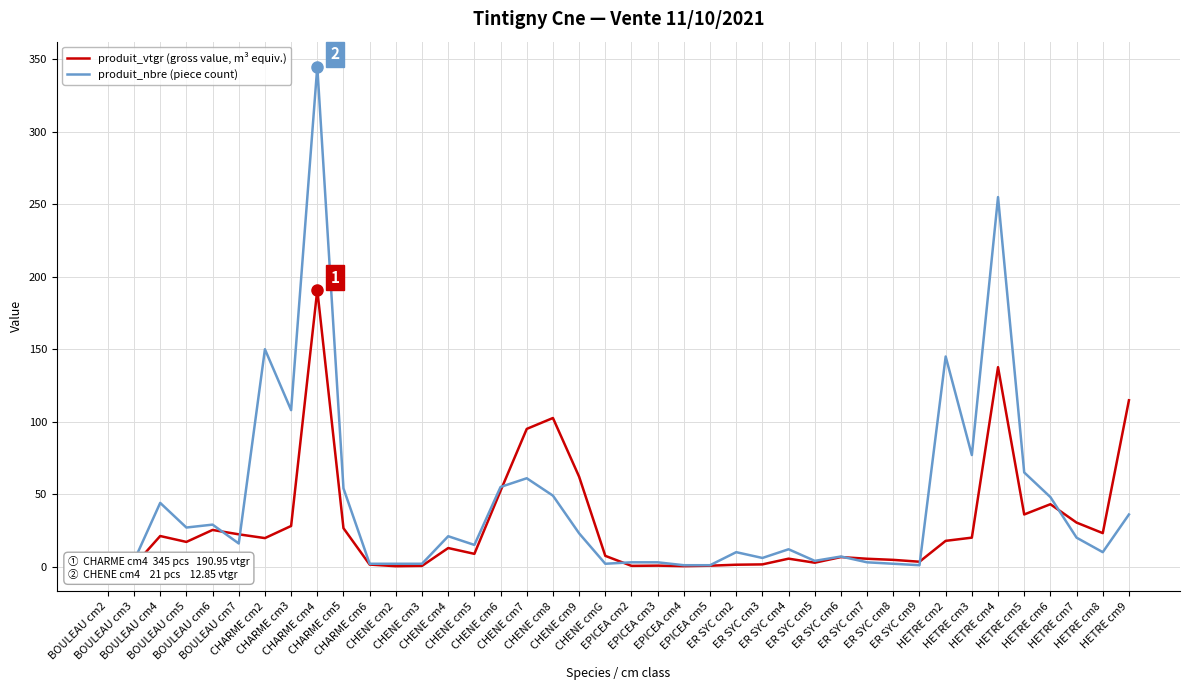

What is the sum of all produit_nbre (piece count) values?

1725.0